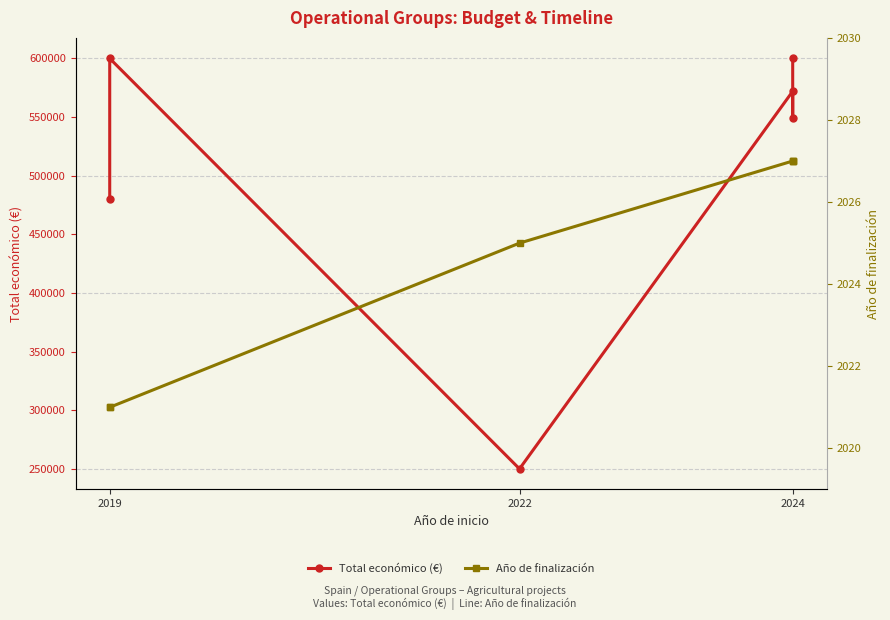

At how many categories does at least one series exceed 579364?

2